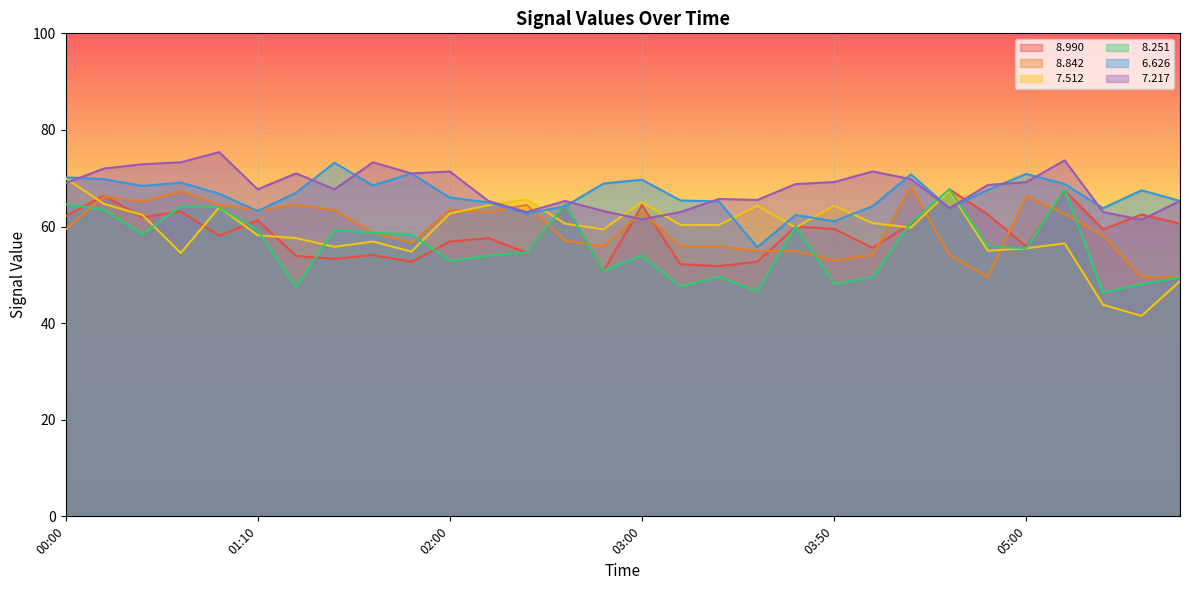

What is the difference between the maximum and minimum values in the   6.626 series?

17.5